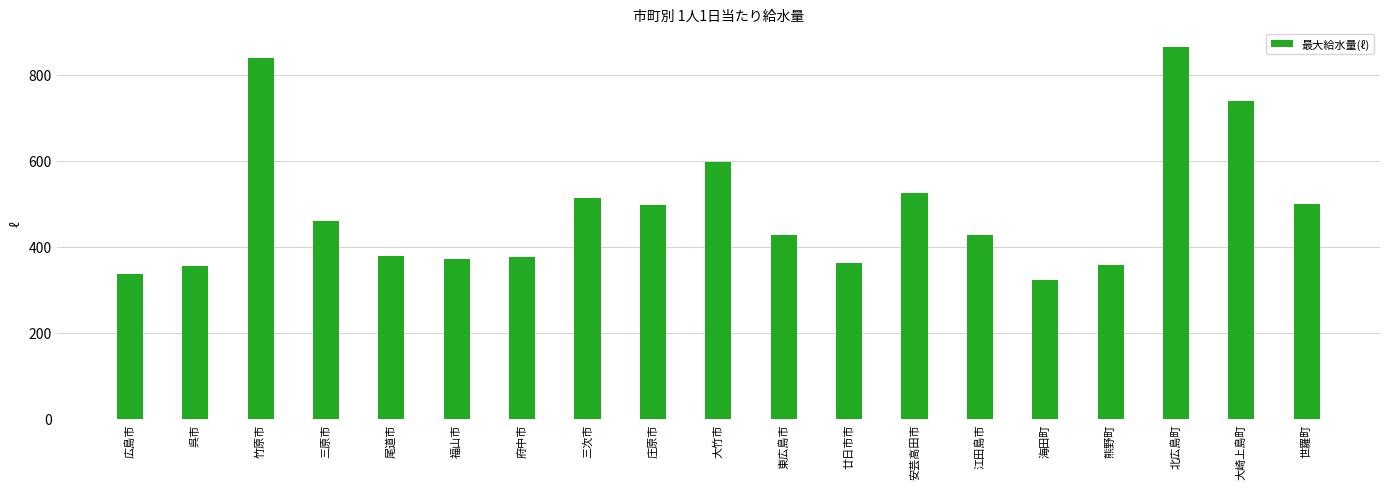

Between 庄原市 and 三原市, which is larger?

庄原市